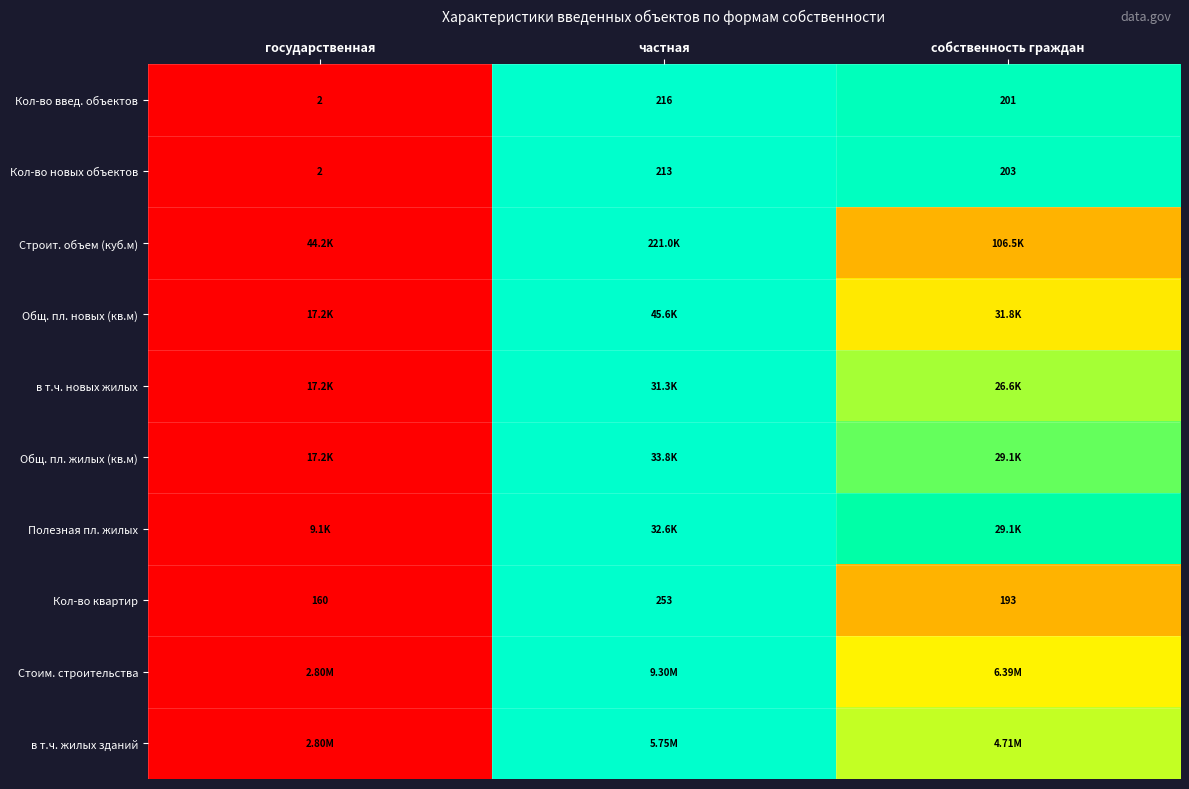

Where does the Кол-во введ. объектов series first go above 201?

частная